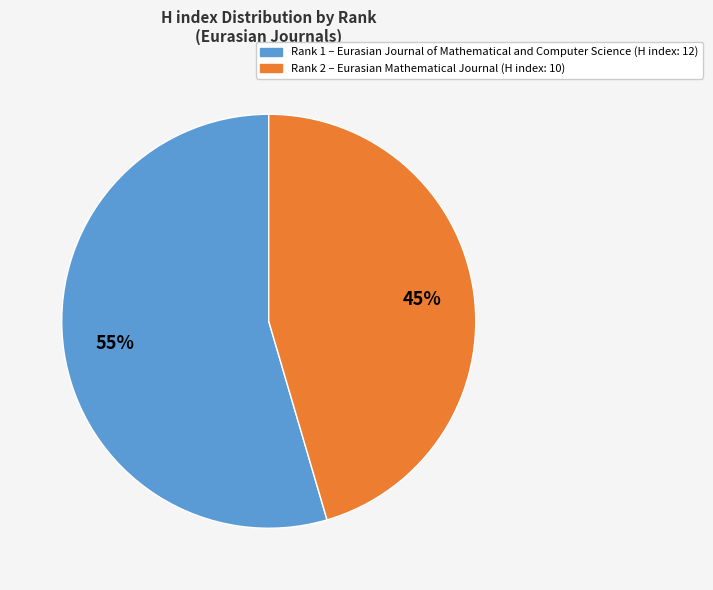

Which has a higher value, Rank 1 – Eurasian Journal of Mathematical and Computer Science (H index: 12) or Rank 2 – Eurasian Mathematical Journal (H index: 10)?

Rank 1 – Eurasian Journal of Mathematical and Computer Science (H index: 12)